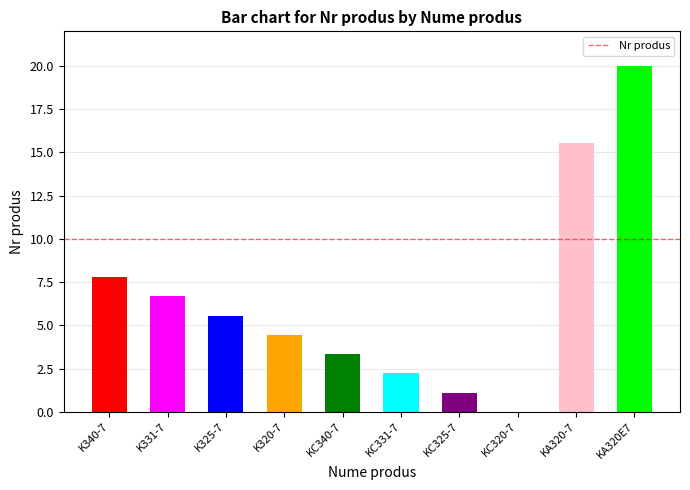

Is it true that the value at K331-7 is 2.3?

False